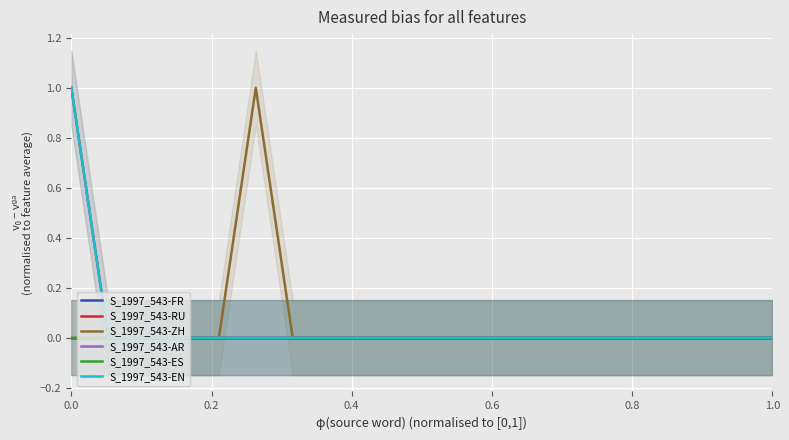

At how many categories does at least one series exceed 0?

2